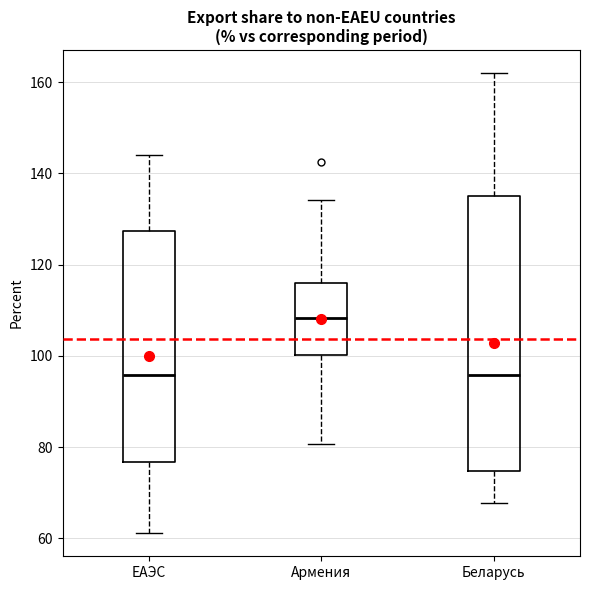

Reading left to right, transcribe this box plot: for each box, give where its median line is, the range the box spans, and where its two whiskers end, as read against the y-axis. The values are not printed on the chart, so give them approximately, as read against the axis.

ЕАЭС: median 96, box 76 to 128, whiskers 62 to 144
Армения: median 108, box 100 to 116, whiskers 80 to 134
Беларусь: median 96, box 74 to 134, whiskers 68 to 162